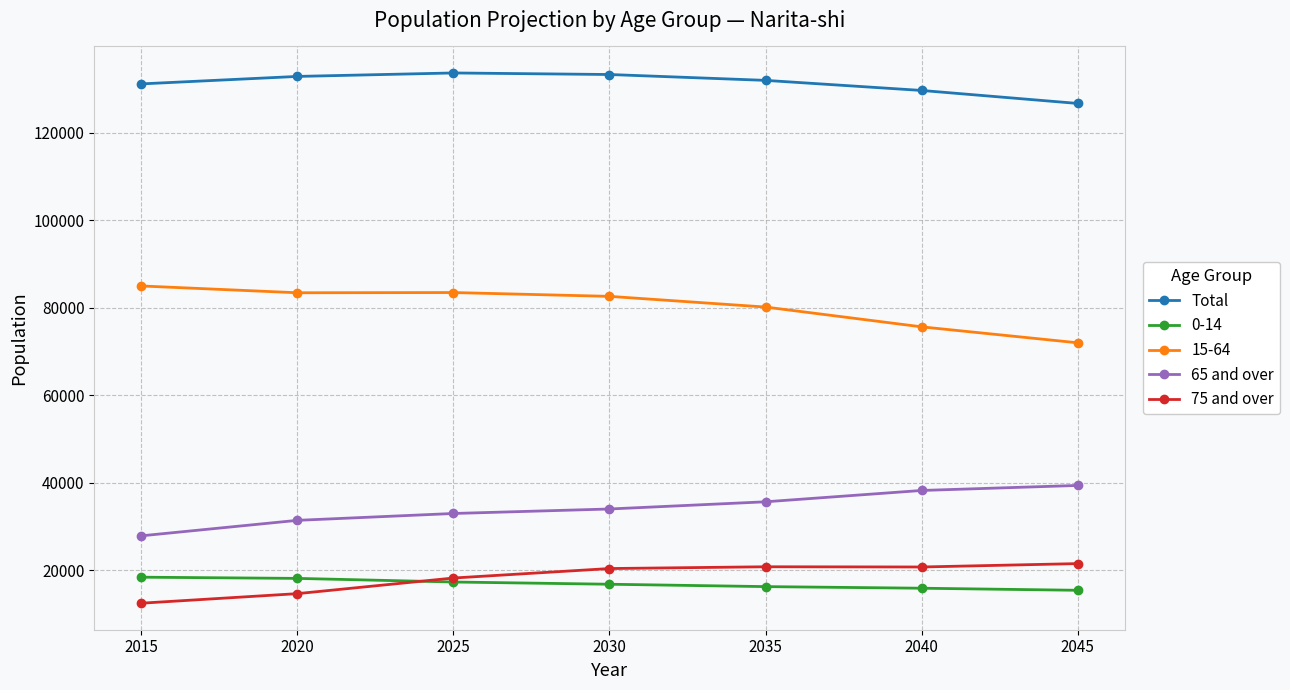

Rank the series by their maximum value, from highest to lowest.

Total, 15-64, 65 and over, 75 and over, 0-14